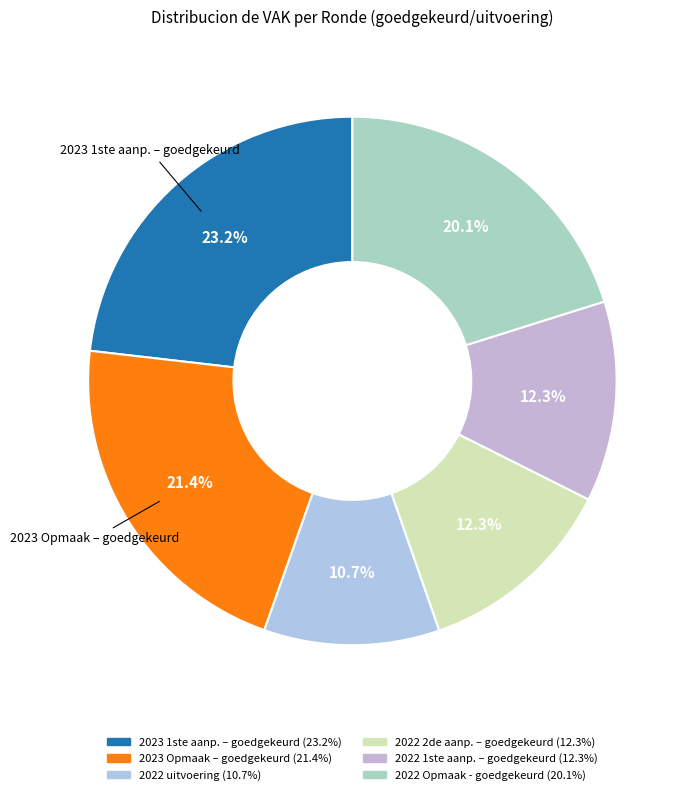

Count the number of slices in the pie.

6